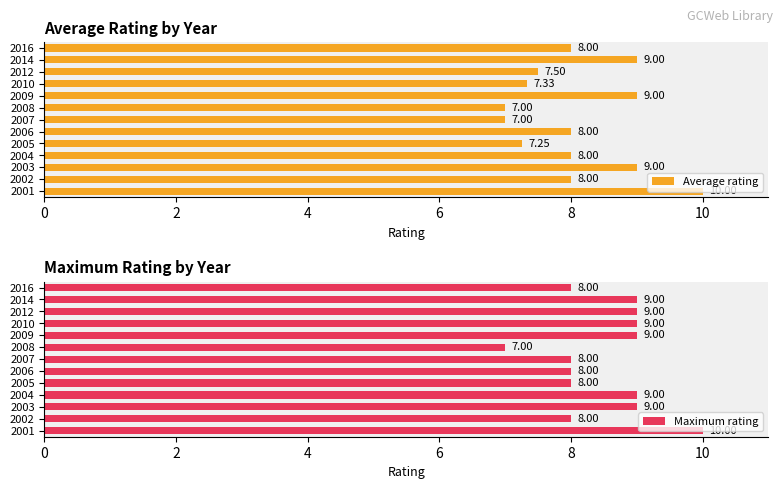

What is the difference between the maximum and minimum values in the Average rating series?

3.0